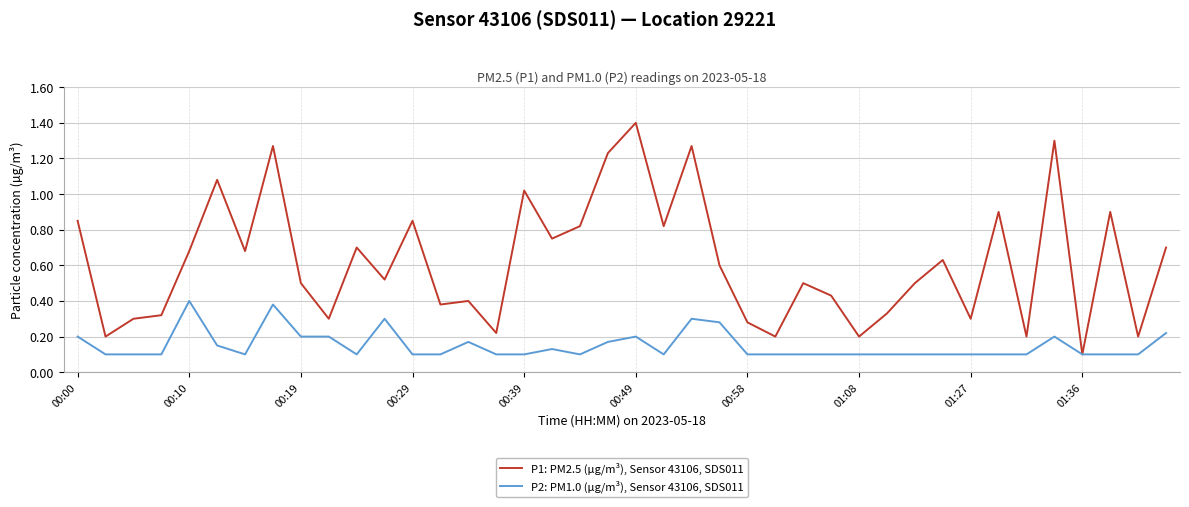

List the series in order of their overall mean, lowest first.

P2: PM1.0 (µg/m³), Sensor 43106, SDS011, P1: PM2.5 (µg/m³), Sensor 43106, SDS011